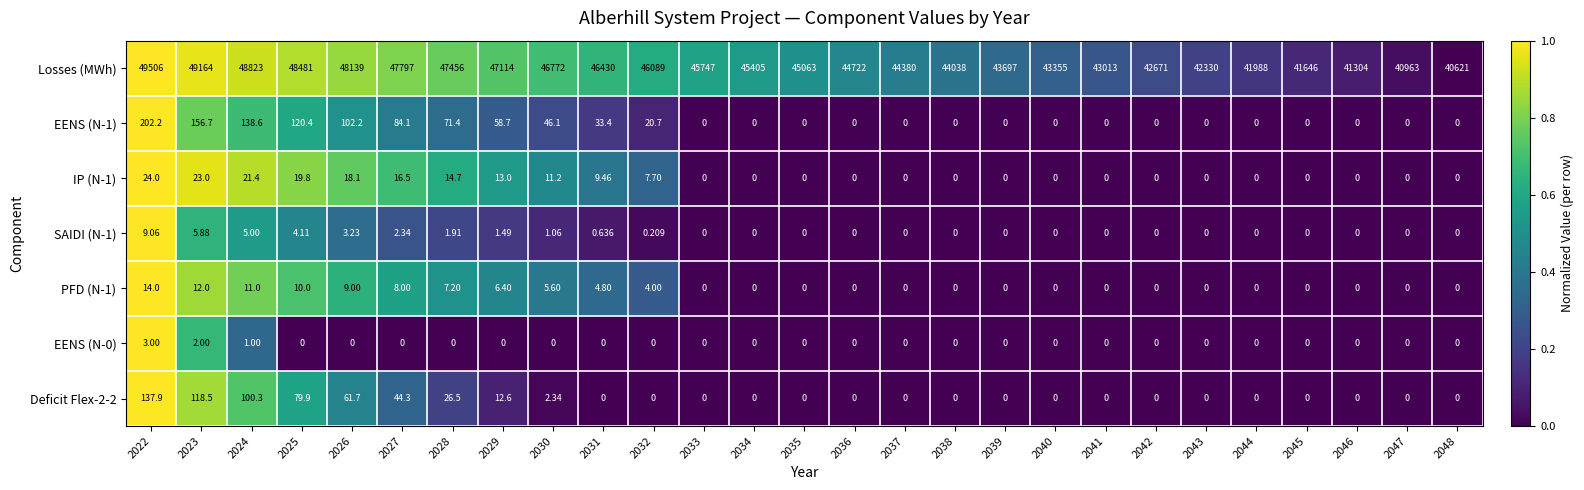

Between 2031 and 2036, which series saw the biggest shift?

Losses (MWh)